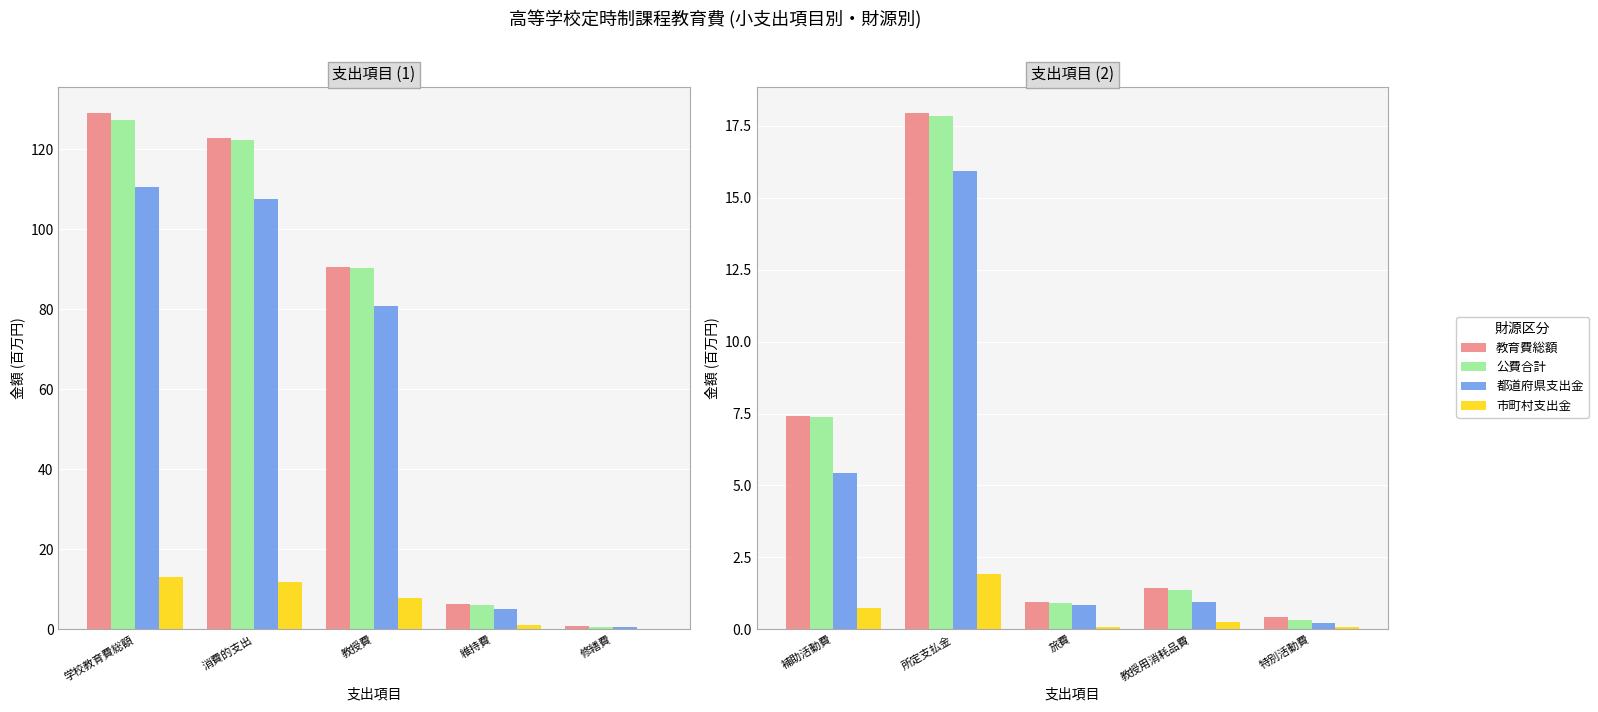

Which has a higher value, 所定支払金 or 旅費?

所定支払金